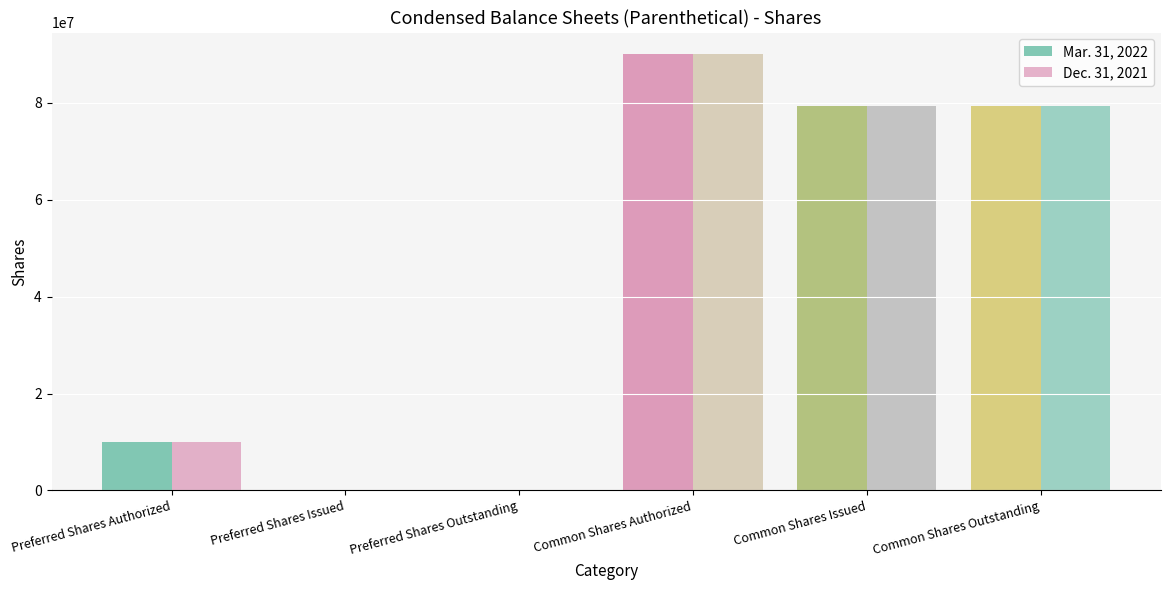

Count the Mar. 31, 2022 values in the range 0 to 79348469.

5